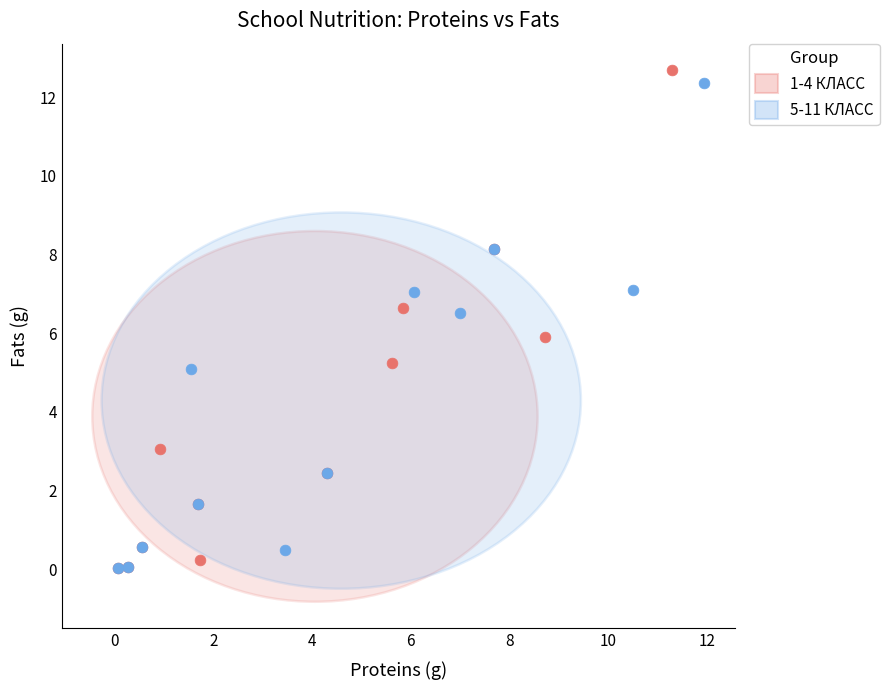

What are all the series names shown in the legend?

1-4 КЛАСС, 5-11 КЛАСС